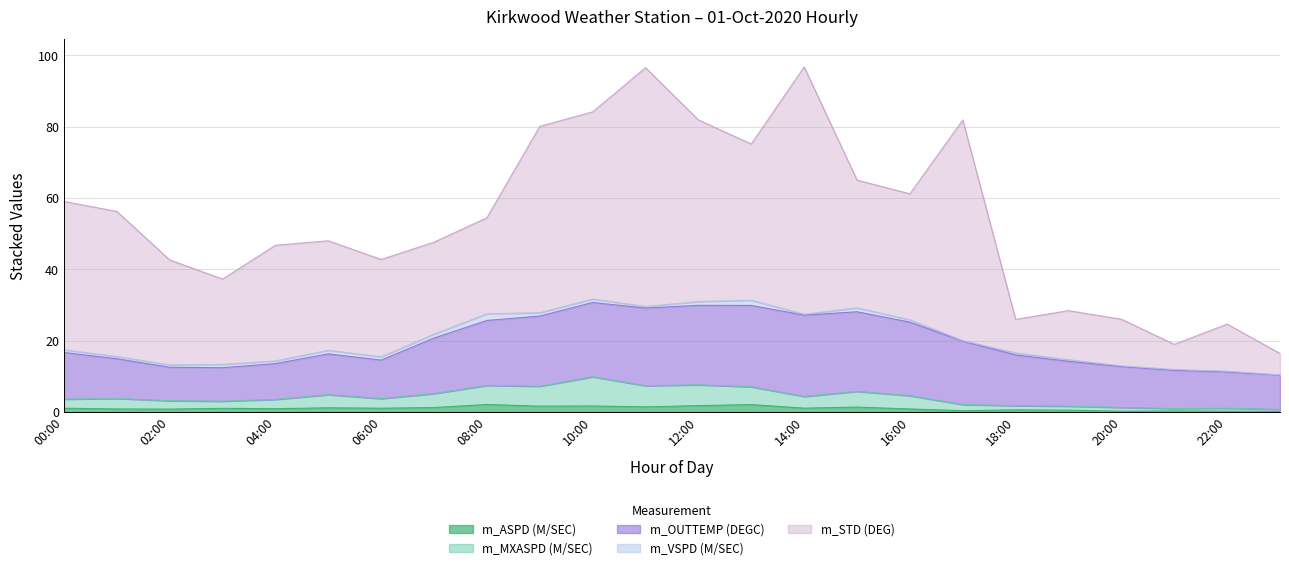

True or false: m_VSPD (M/SEC) and m_OUTTEMP (DEGC) intersect in this chart.

False